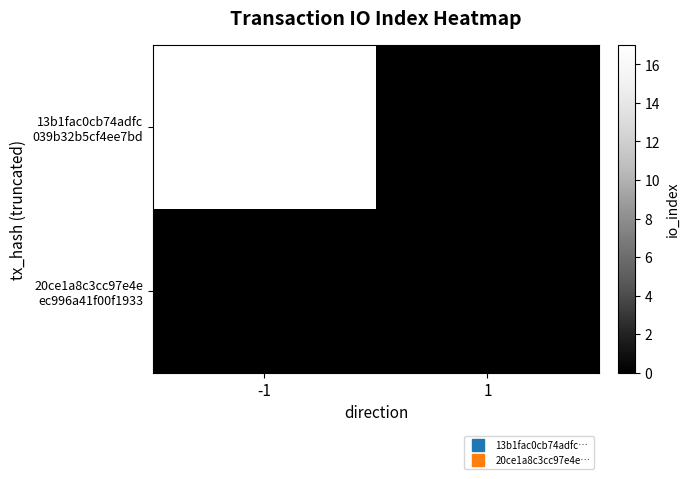

What is the total value across all series at -1?

17